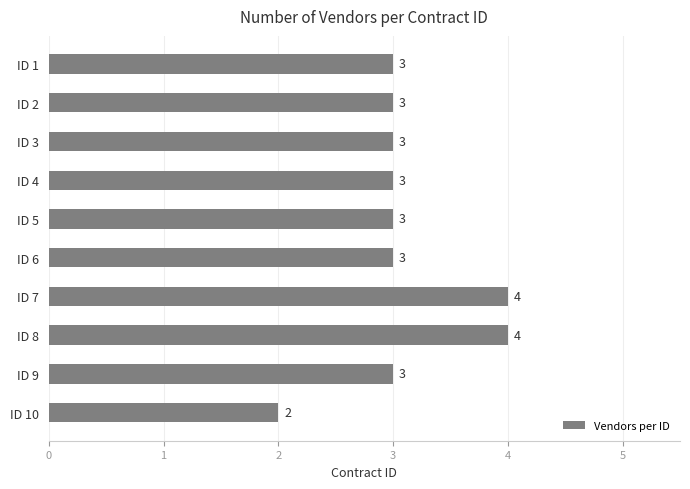

How many distinct data groups are displayed?

1